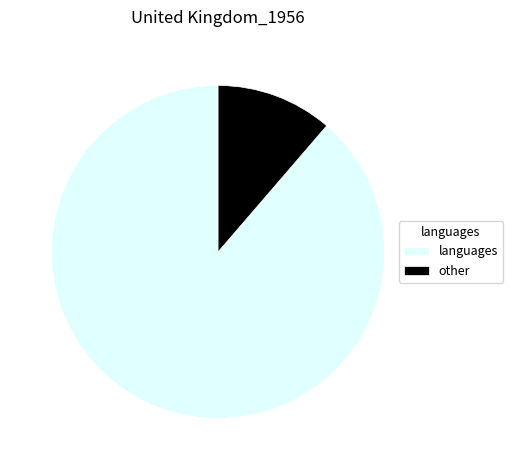

True or false: languages accounts for 99% of the total.

False